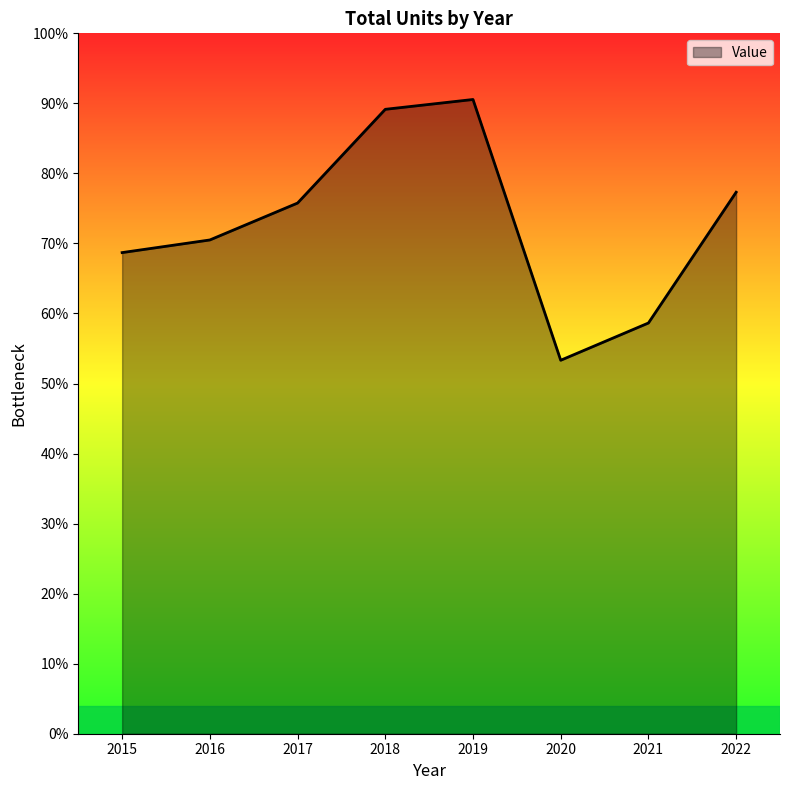

Does the chart display data point markers on the line(s)?

No